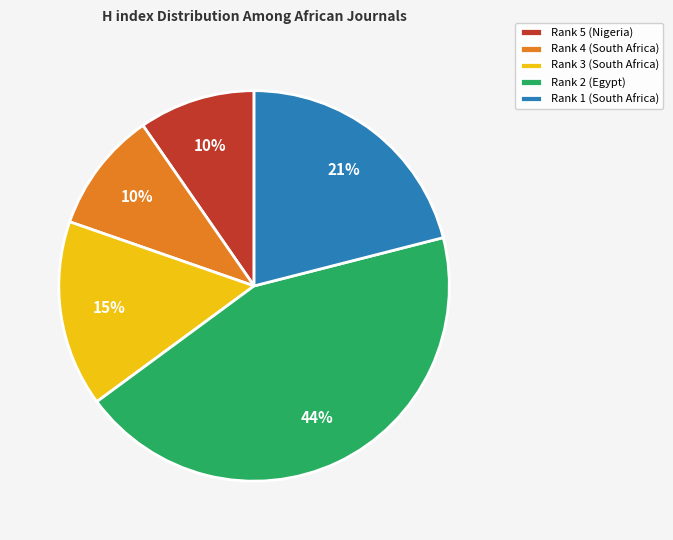

To the nearest percent, what percentage of the pie is Rank 3 (South Africa)?

15%